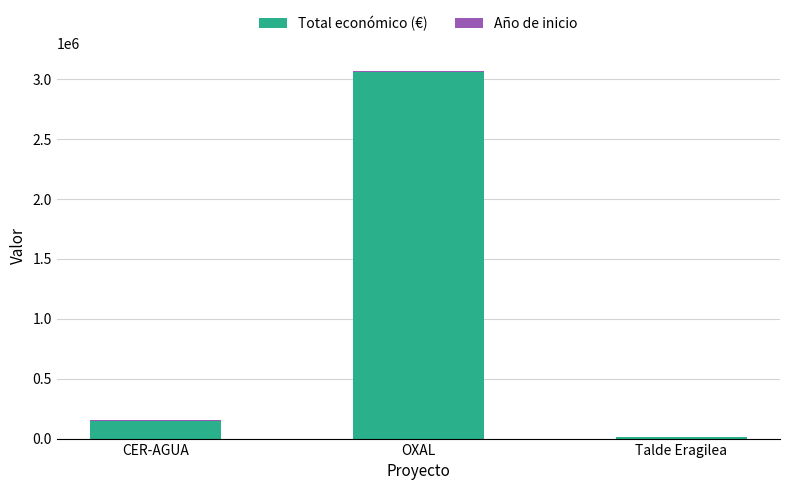

What is the maximum value for Total económico (€)?

3062871